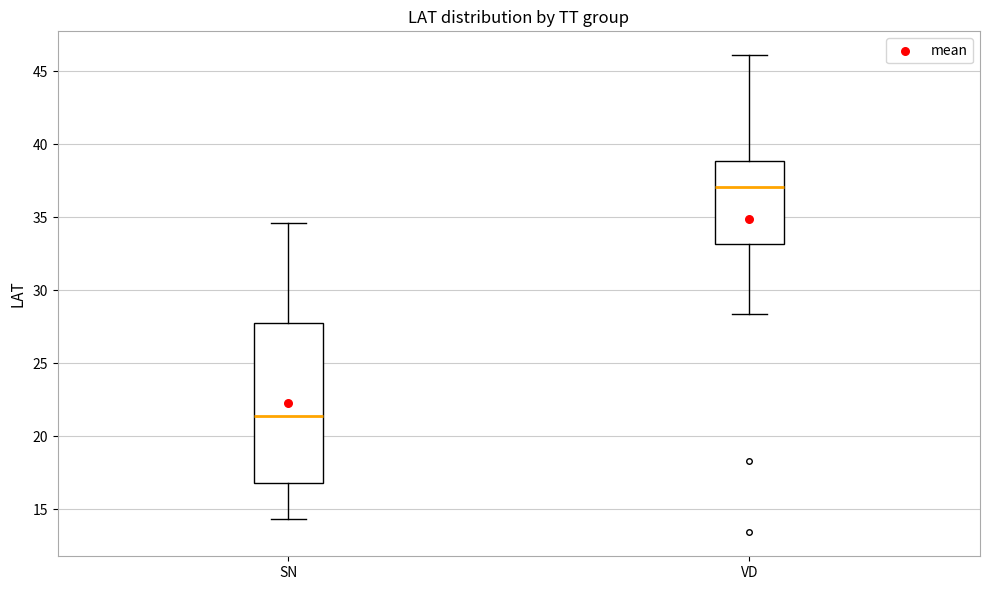

Which box has the highest median line?

VD